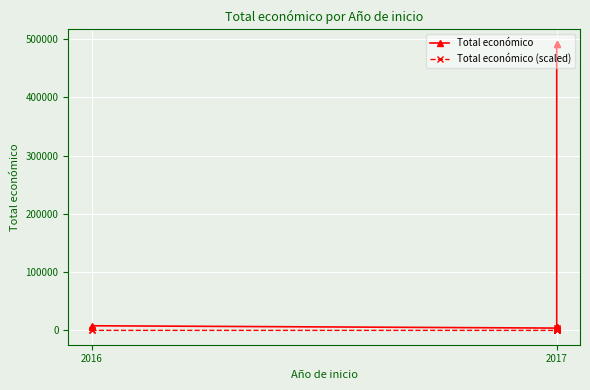

True or false: Total económico has more than 2 points higher than both neighbors.

False